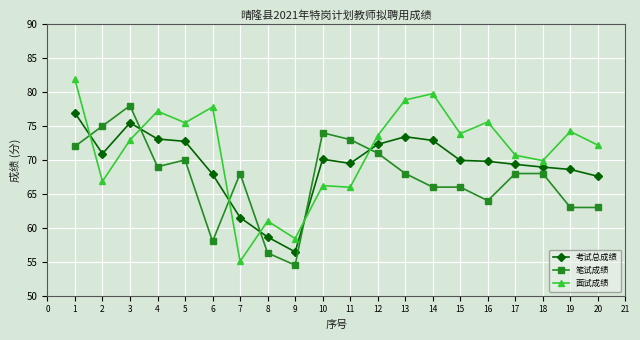

Which series has the largest total across all categories?

面试成绩